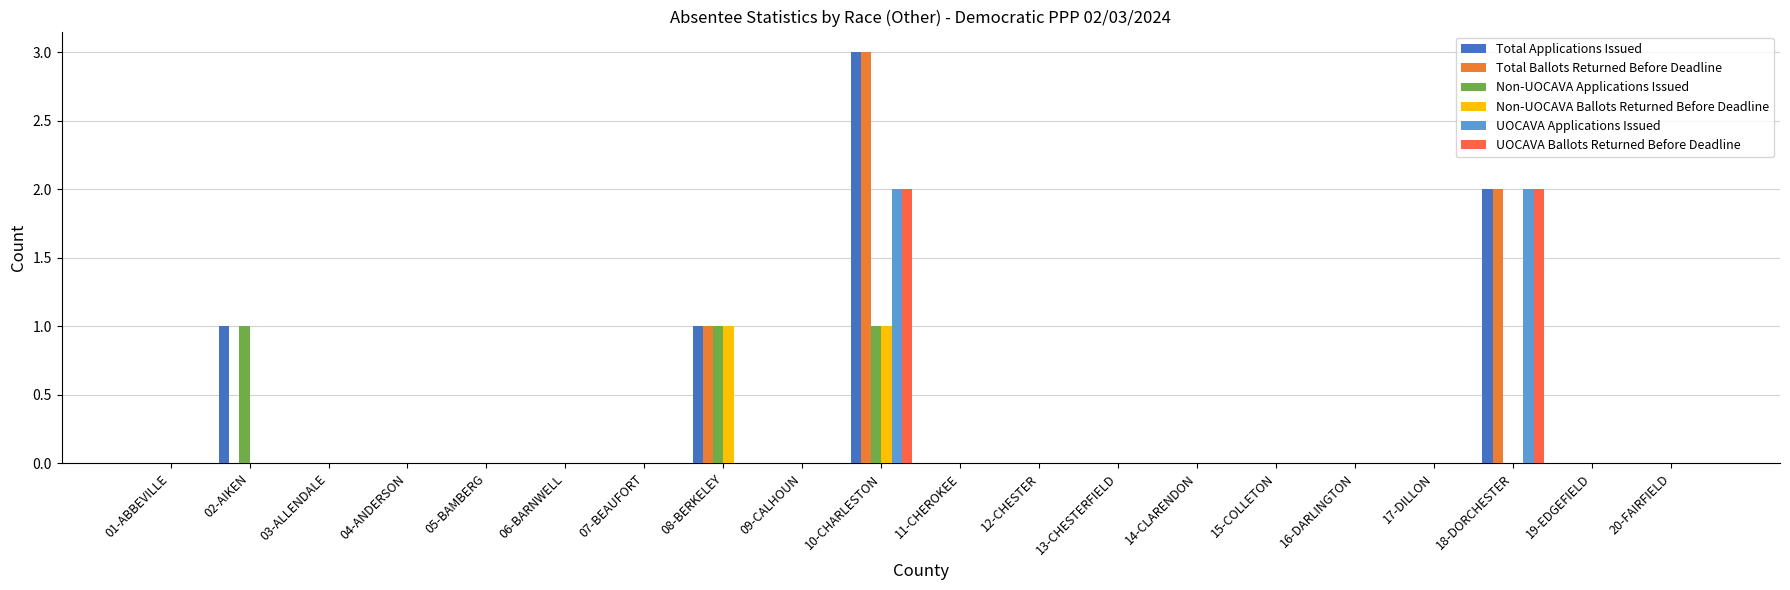

Are the bars horizontal?

No